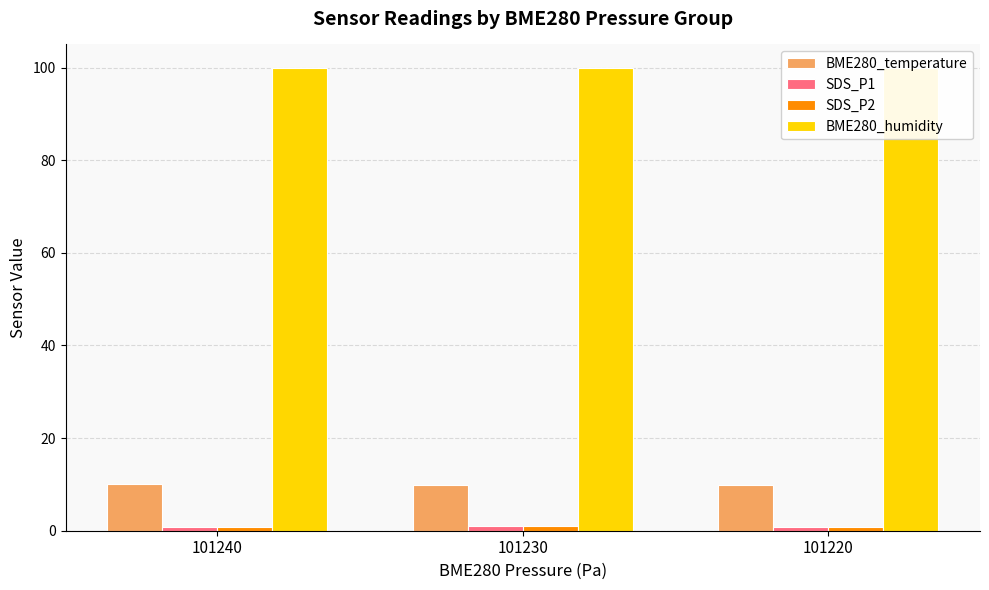

What is the difference between the maximum and second lowest values in the SDS_P2 series?

0.1